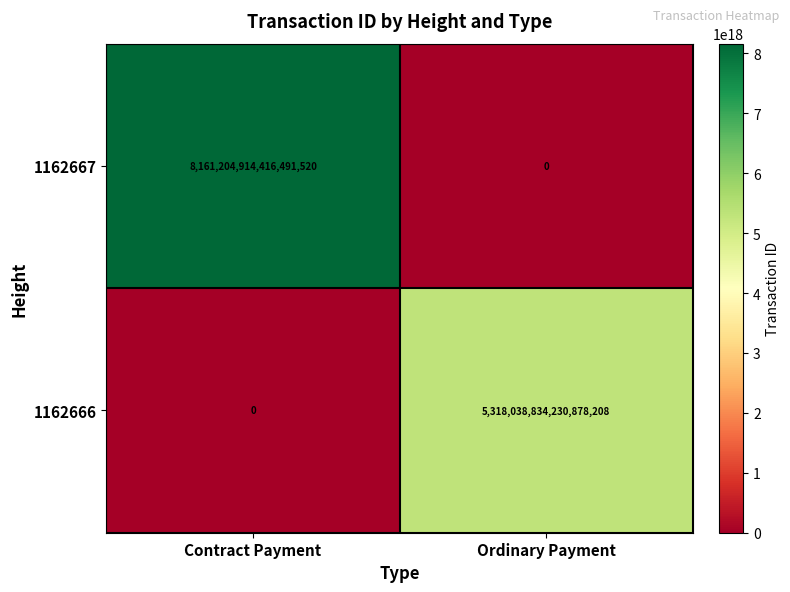

At which category is the sum across all series the highest?

Contract Payment